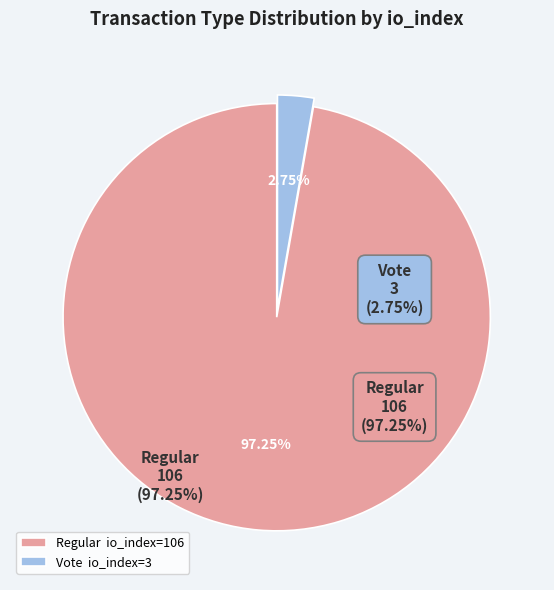

Which category accounts for the majority?

Regular io_index=106